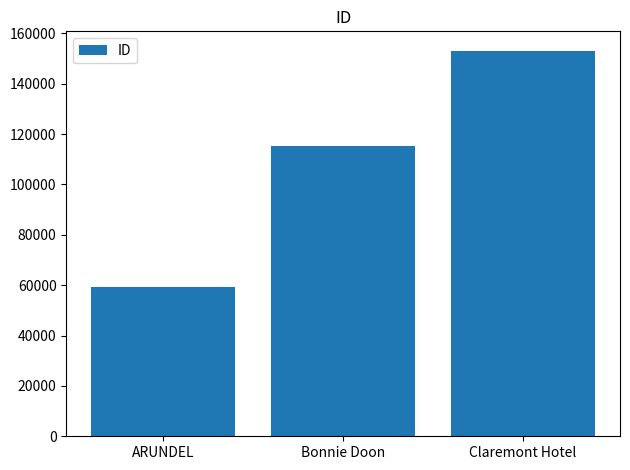

Reading left to right, what are all the values shown in this chart?

ARUNDEL=59227	Bonnie Doon=115154	Claremont Hotel=153127